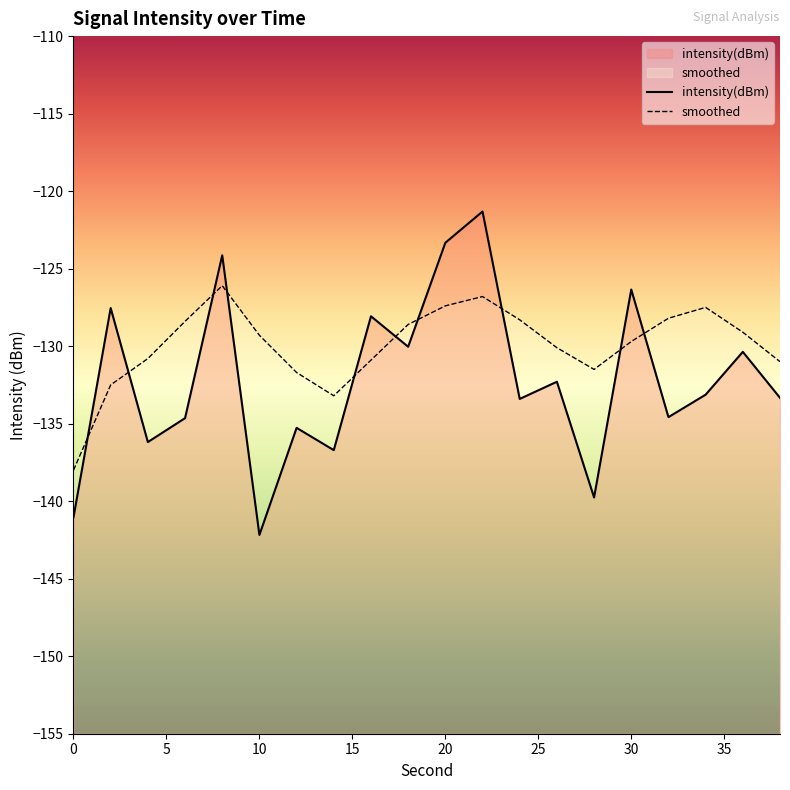

True or false: smoothed and intensity(dBm) cross at least once.

True